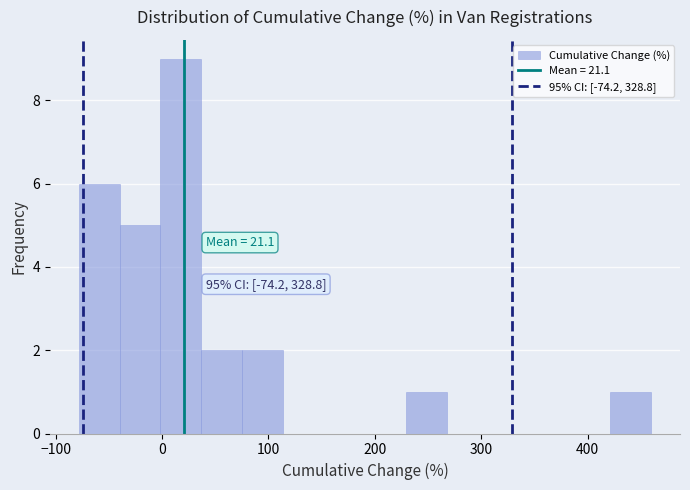

Around what value on the x-axis is the tallest bar? Give the approximate position of its centre, as read against the axis.

20